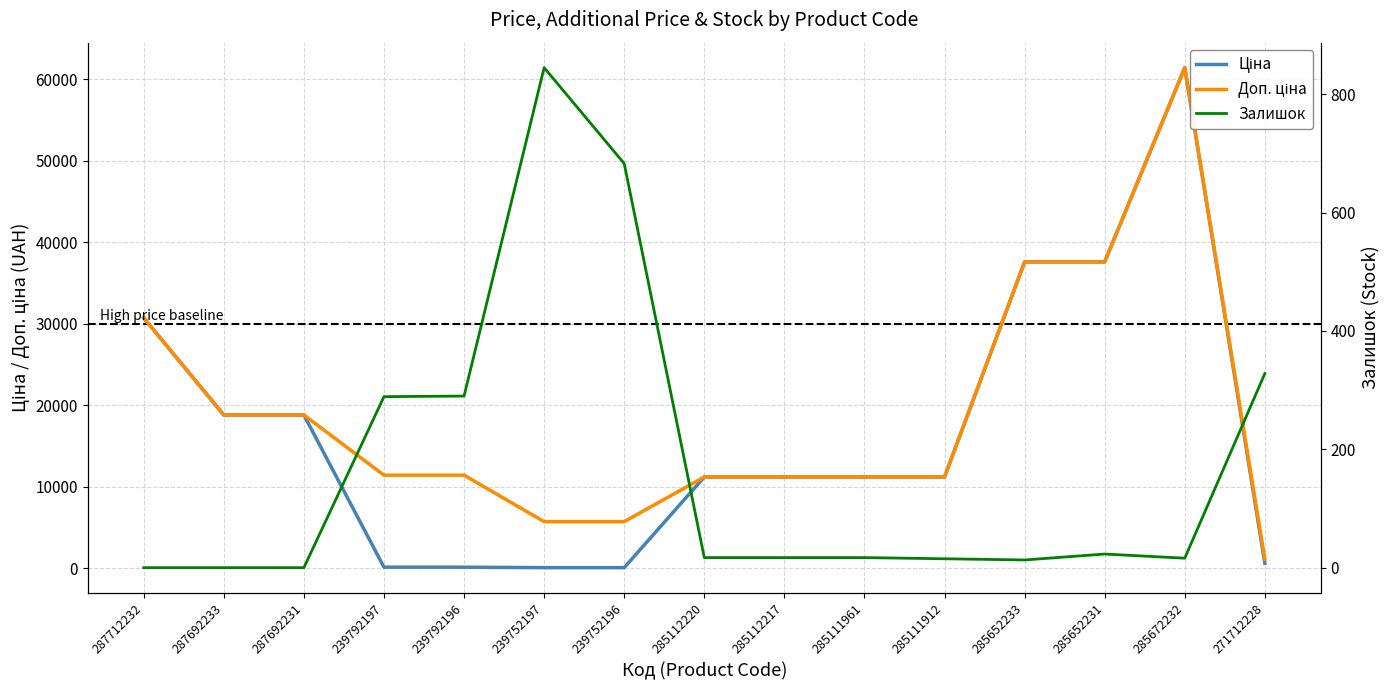

What is the average value of the Ціна series?

16707.8